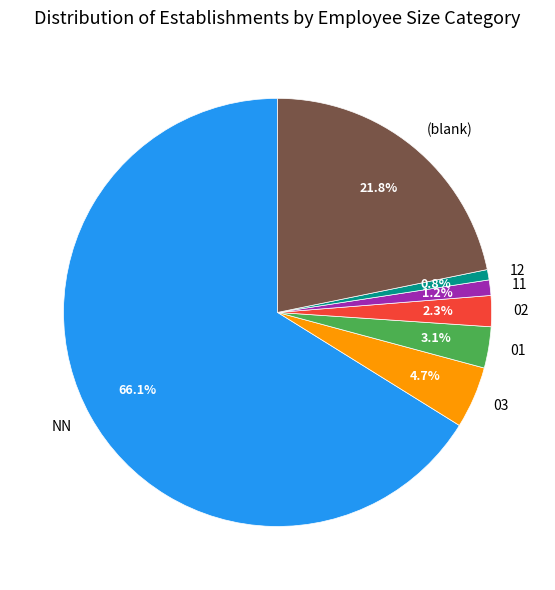

Is NN the majority of the pie?

Yes